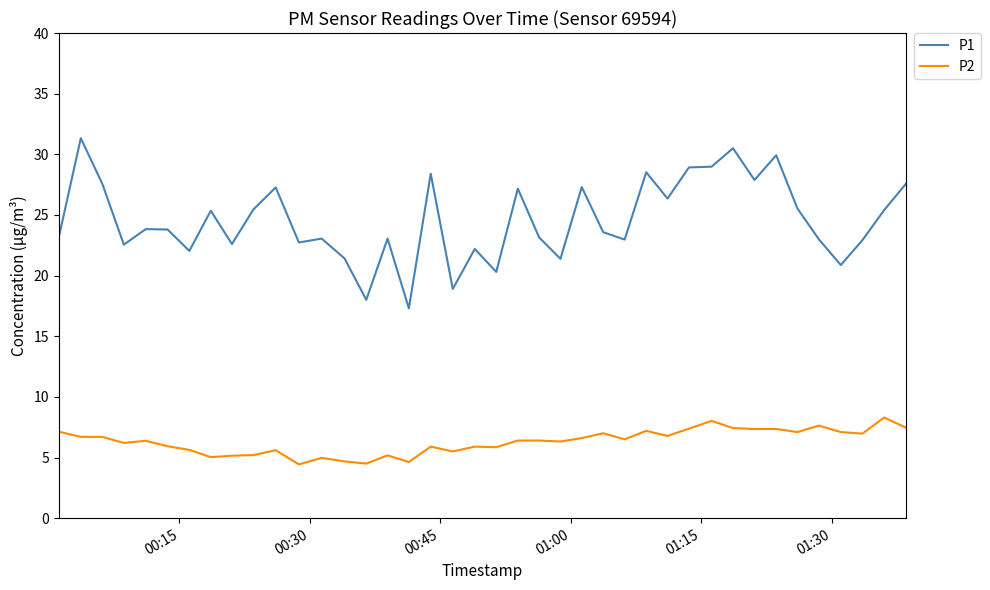

In P1, how many points are higher than both neighbors (excluding endpoints)?

13